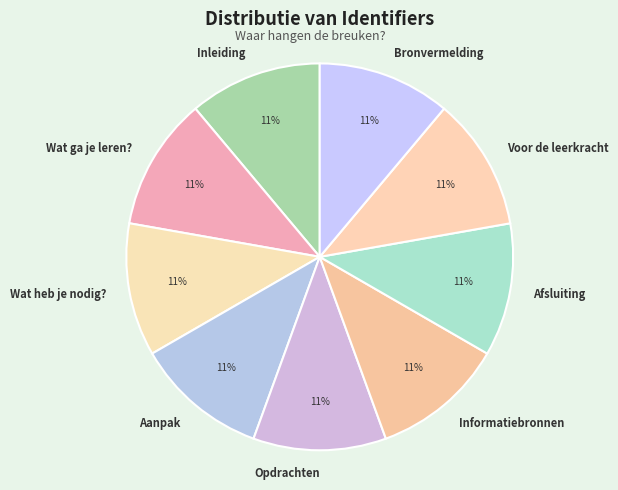

What is the ratio of the value at Opdrachten to the value at Informatiebronnen?

1.0